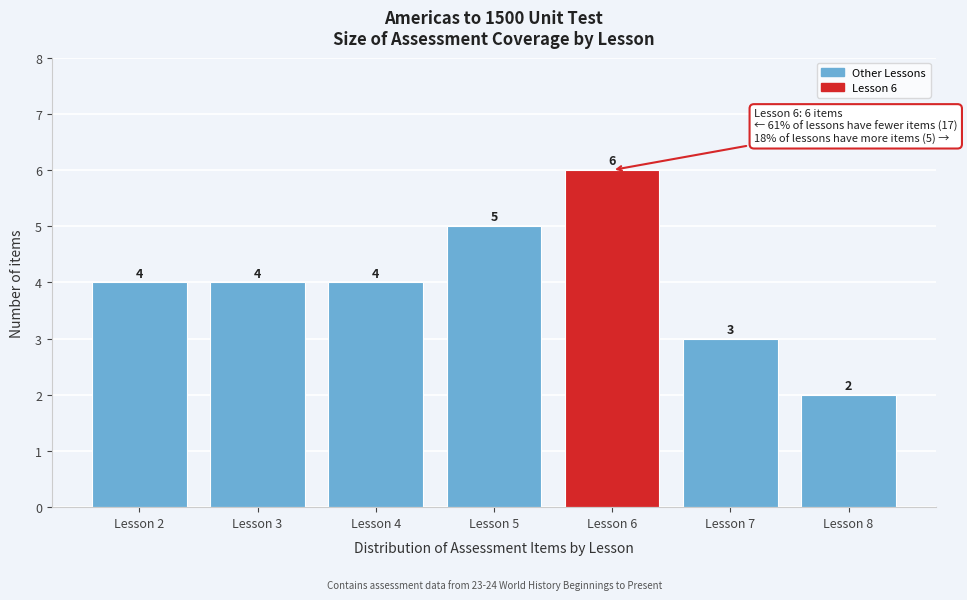

Reading right to left, transcribe all the data shown in this chart.

2	3	6	5	4	4	4